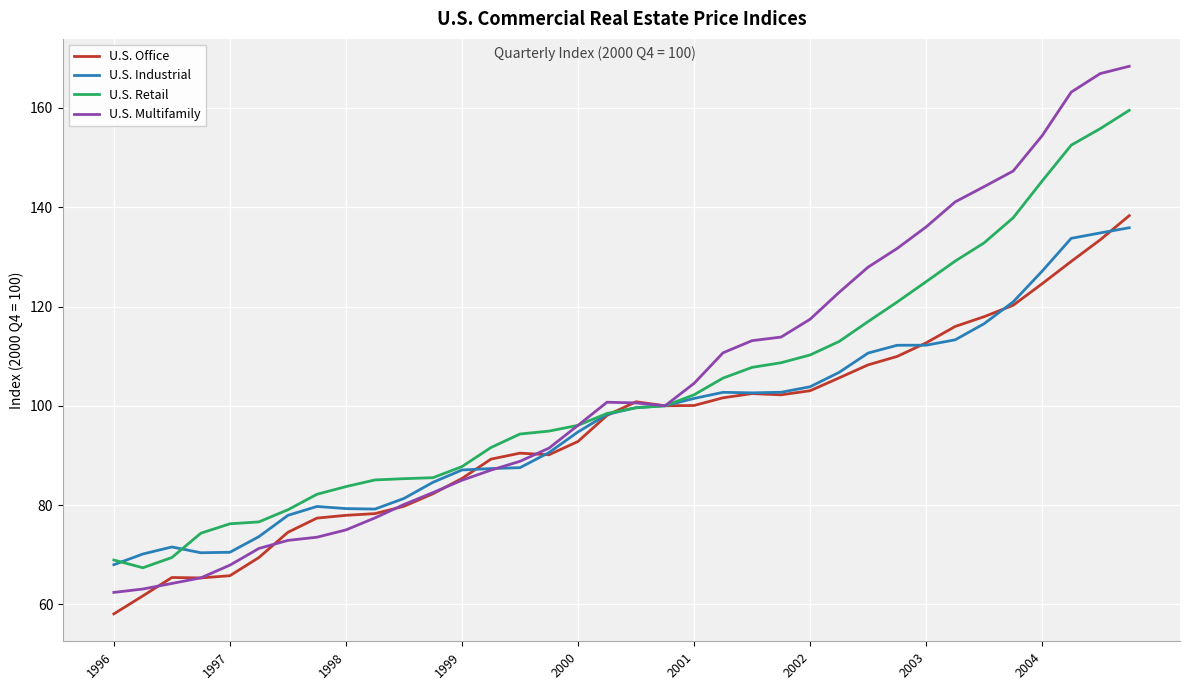

What is the maximum value for U.S. Industrial?

135.9